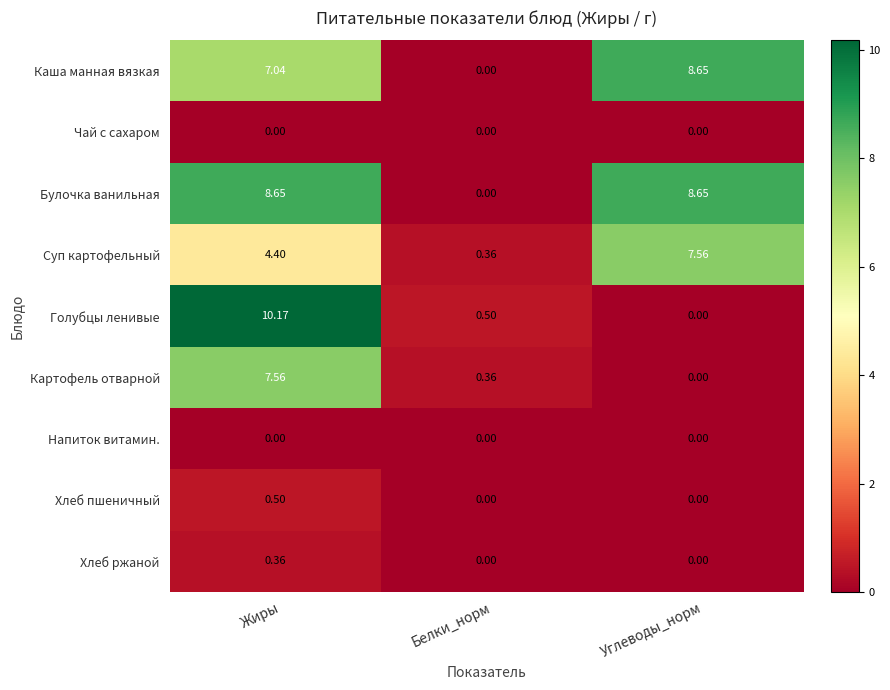

Where does the Суп картофельный series first go above 4?

Жиры